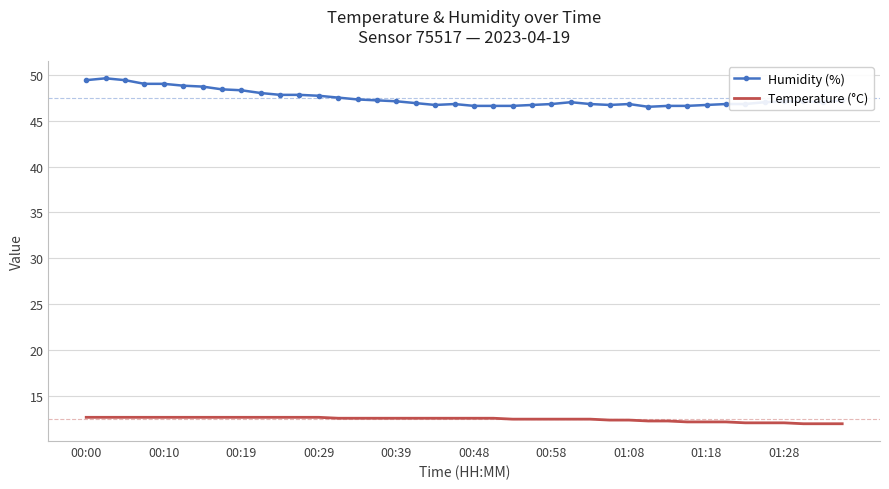

What is the maximum value shown in the chart?

49.6